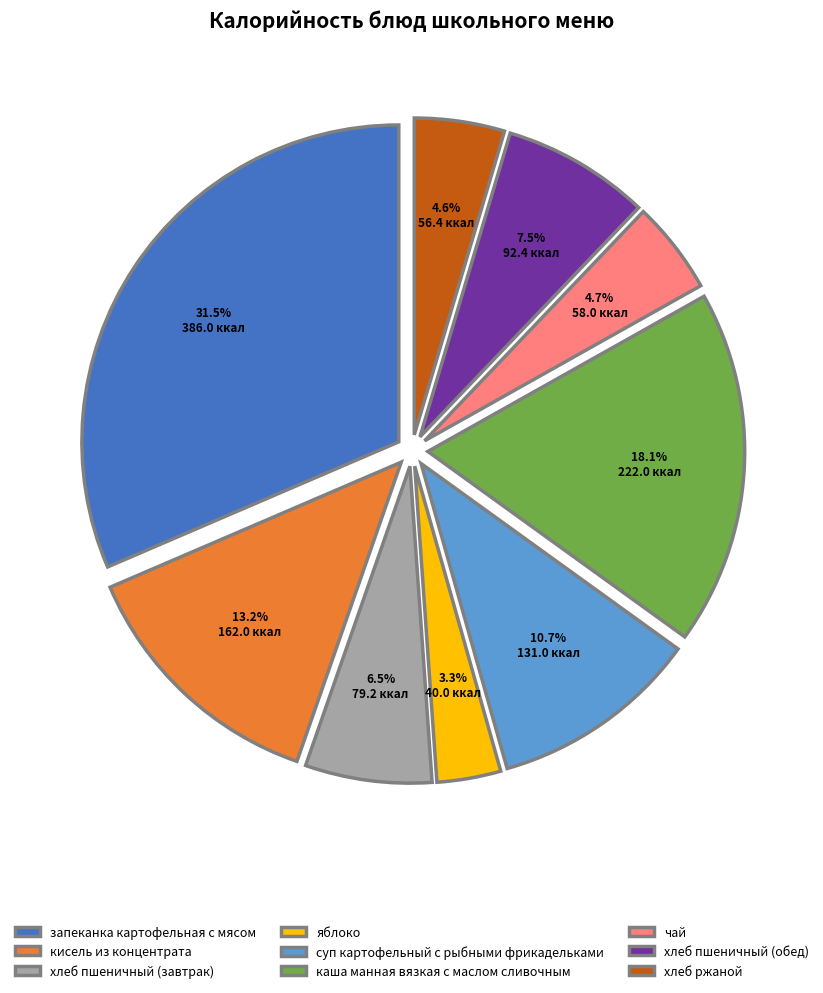

Which has a higher value, хлеб ржаной or суп картофельный с рыбными фрикадельками?

суп картофельный с рыбными фрикадельками